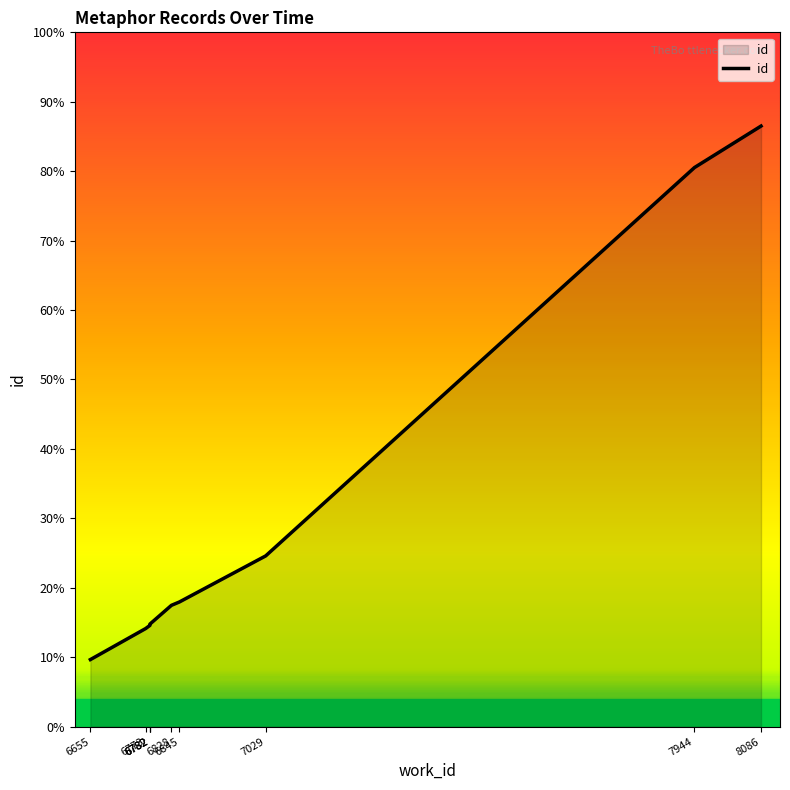

Which category has the highest value across all series?

8086